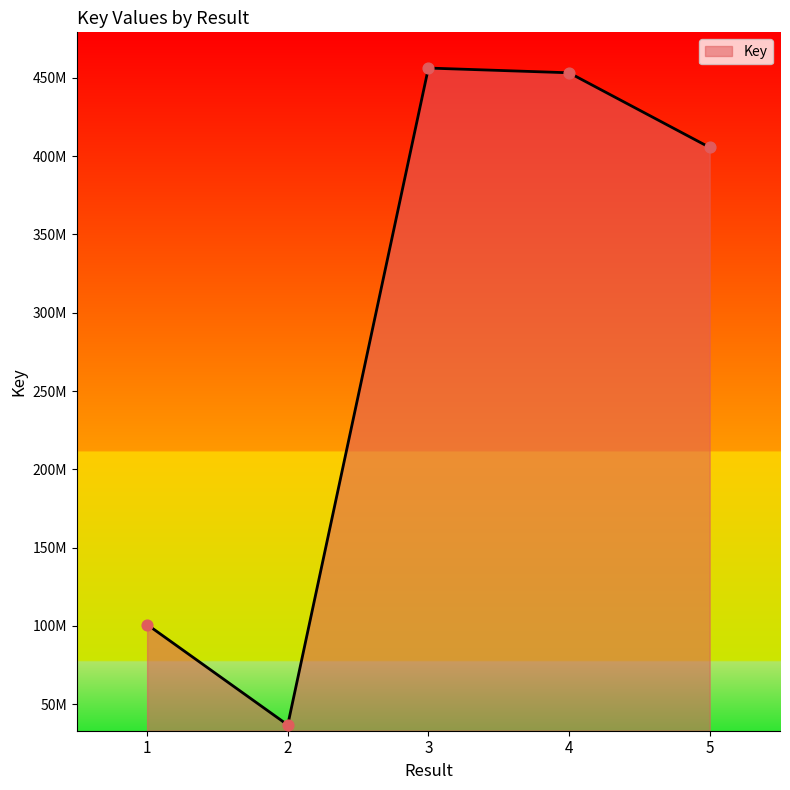

What is the ratio of the value at 5 to the value at 4?

0.9